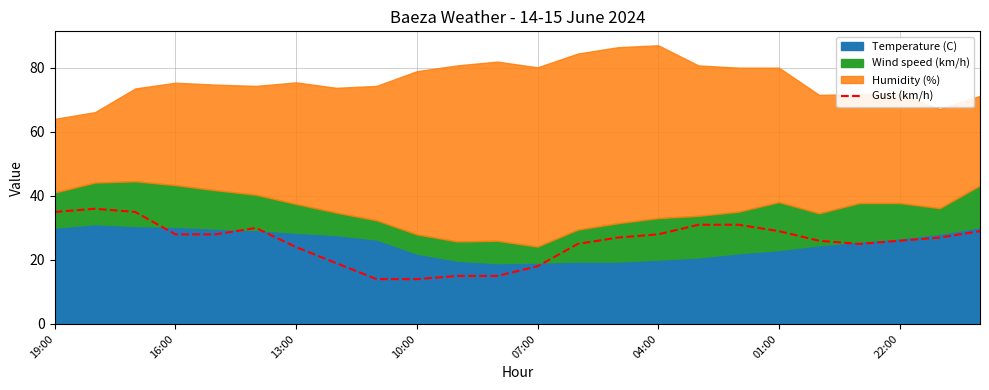

The value of Gust (km/h) at 01:00 is 29. True or false?

True